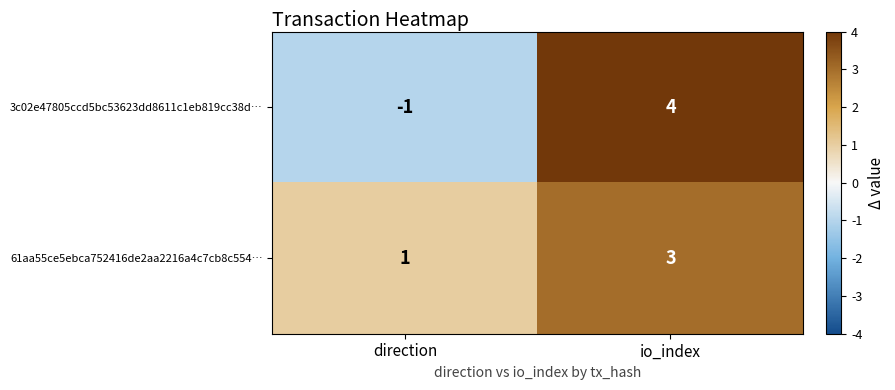

The value of 61aa55ce5ebca752416de2aa2216a4c7cb8c554… at direction is 1. True or false?

True